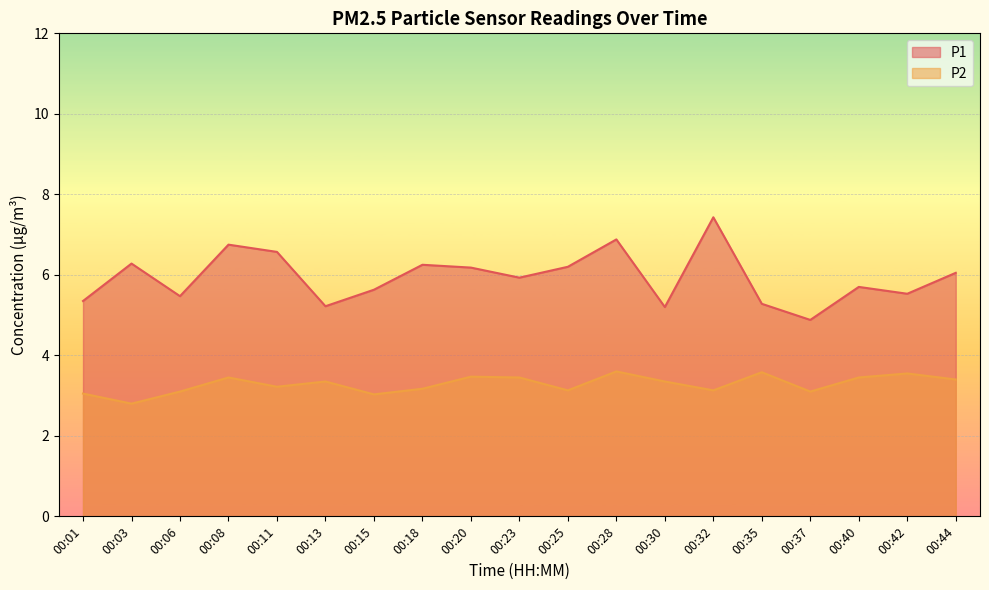

Reading left to right, transcribe all the data shown in this chart.

P1: 00:01=5.3	00:03=6.3	00:06=5.5	00:08=6.8	00:11=6.6	00:13=5.2	00:15=5.6	00:18=6.2	00:20=6.2	00:23=5.9	00:25=6.2	00:28=6.9	00:30=5.2	00:32=7.4	00:35=5.3	00:37=4.9	00:40=5.7	00:42=5.5	00:44=6.0
P2: 00:01=3.0	00:03=2.8	00:06=3.1	00:08=3.5	00:11=3.2	00:13=3.4	00:15=3.0	00:18=3.2	00:20=3.5	00:23=3.5	00:25=3.1	00:28=3.6	00:30=3.4	00:32=3.1	00:35=3.6	00:37=3.1	00:40=3.5	00:42=3.5	00:44=3.4